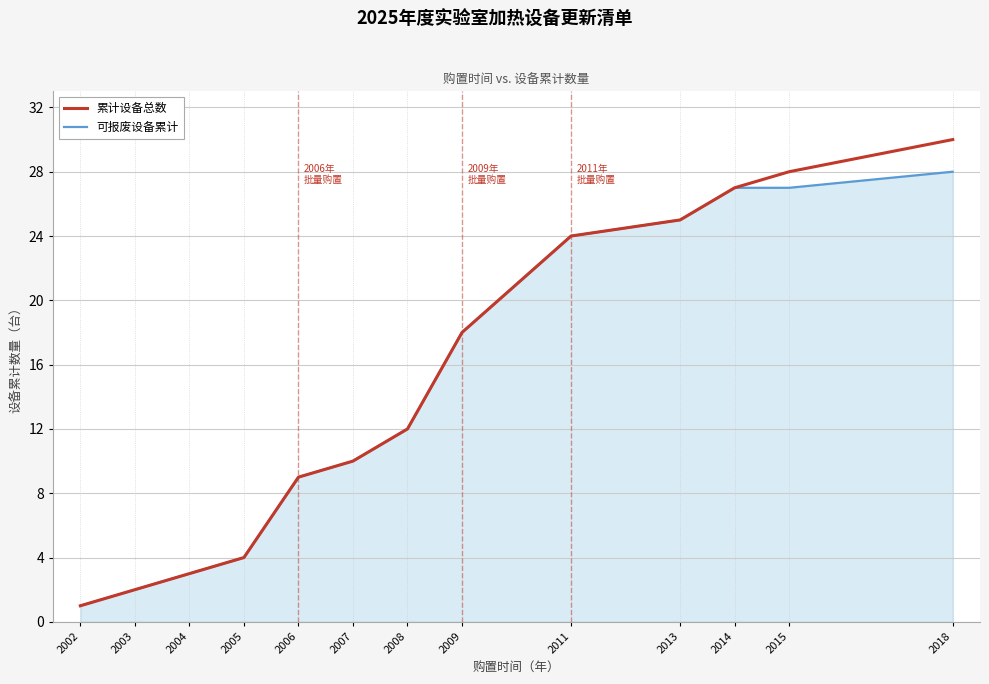

Where is 可报废设备累计 nearest to the value 14?

2008